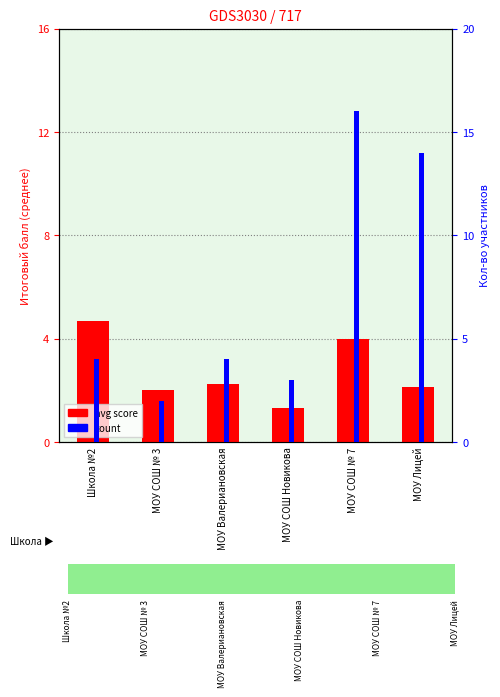

What is the label of the 2nd bar from the left?

МОУ СОШ № 3